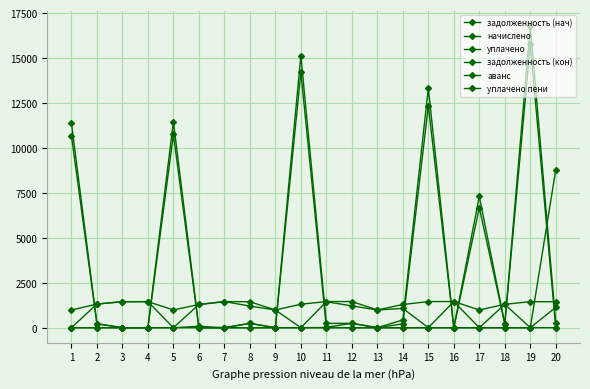

Reading left to right, extract all data points from this chart.

задолженность (нач): 10683.6	220.2	0.0	0.0	10752.7	0.0	0.0	240.6	0.0	14210.1	27.1	242.7	0.0	215.2	12348.0	0.0	6674.0	216.8	15765.9	0.0
начислено: 982.6	1316.5	1446.9	1450.1	989.0	1291.1	1453.3	1443.7	985.8	1307.0	1453.3	1456.4	985.8	1291.1	1453.3	1456.4	985.8	1300.6	1450.1	1443.7
уплачено: 0.0	1316.5	1446.9	1450.1	0.0	1291.1	1453.3	1203.1	985.9	0.0	1445.9	1213.7	985.7	1075.9	0.0	1456.4	0.0	1300.6	0.0	8790.4
задолженность (кон): 11384.3	220.2	0.0	0.0	11457.9	0.0	0.0	240.6	0.0	15142.2	242.3	242.7	0.1	430.4	13321.7	0.0	7303.6	216.8	16800.1	240.6
аванс: 0.0	0.0	0.0	0.0	0.0	78.2	0.0	0.0	0.1	0.0	0.0	0.0	0.1	0.0	0.0	0.0	0.0	0.0	0.0	0.0
уплачено пени: 0.0	0.0	0.0	0.0	0.0	0.0	0.0	0.0	0.0	0.0	11.0	0.0	0.0	0.0	0.0	0.0	0.0	0.0	0.0	1133.5